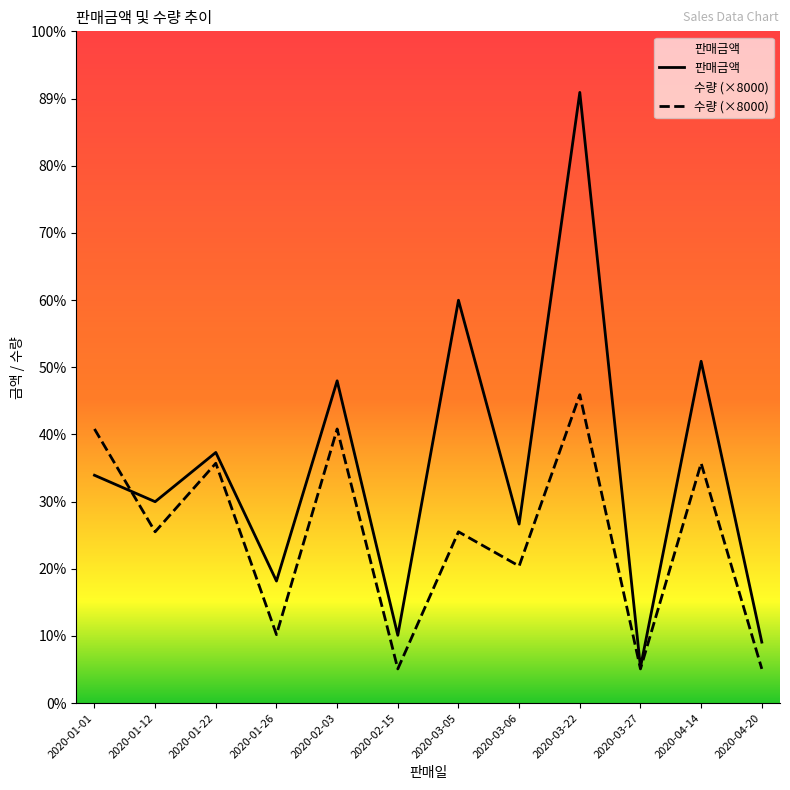

List the series in order of their peak value, lowest first.

수량 (×8000), 판매금액